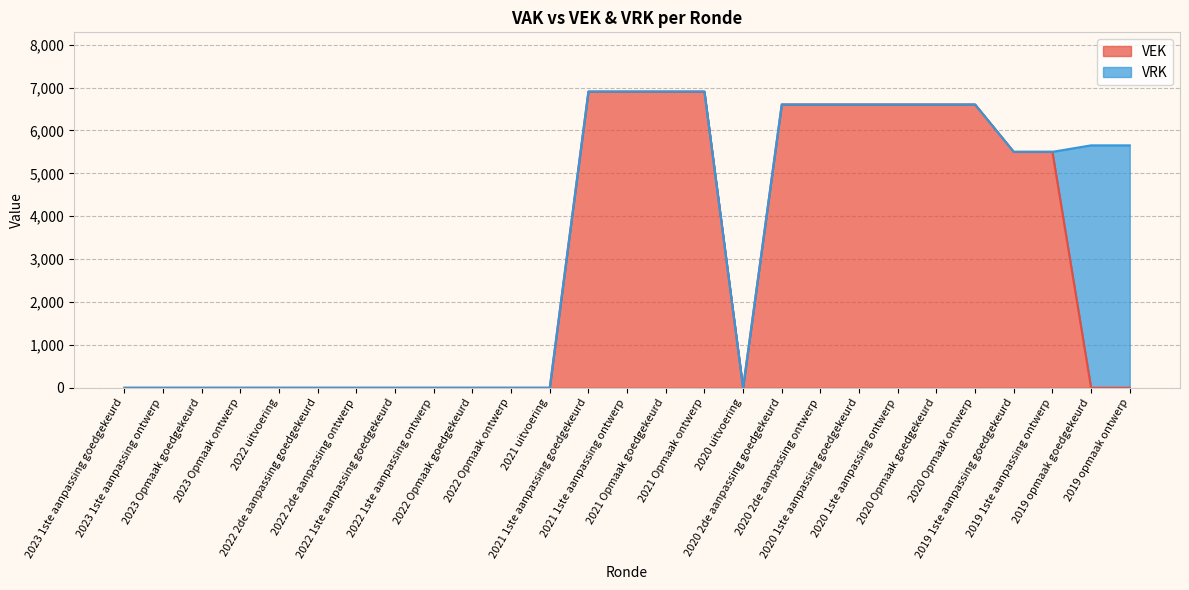

Which has a higher value, 2022 Opmaak goedgekeurd or 2022 1ste aanpassing goedgekeurd?

2022 Opmaak goedgekeurd